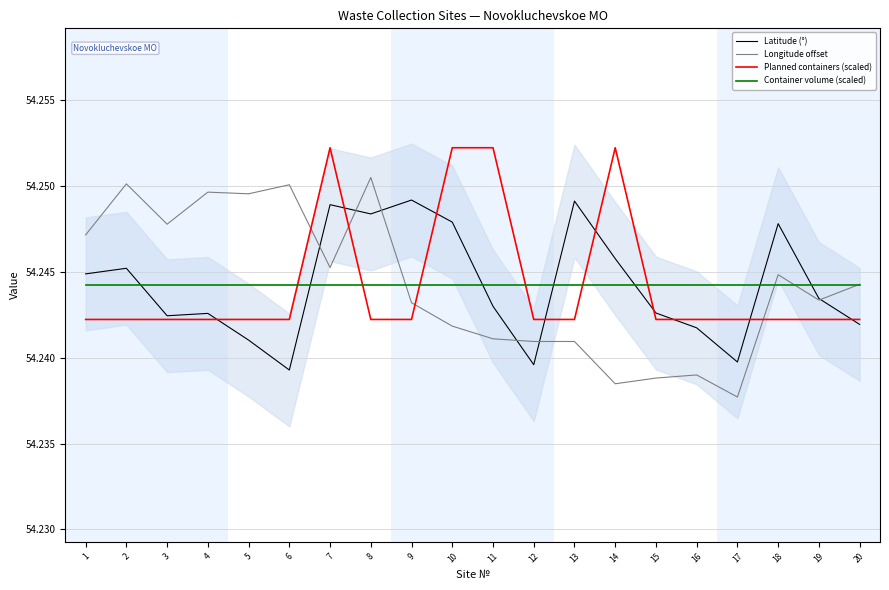

Reading left to right, transcribe all the data shown in this chart.

Latitude (°): 54.2	54.2	54.2	54.2	54.2	54.2	54.2	54.2	54.2	54.2	54.2	54.2	54.2	54.2	54.2	54.2	54.2	54.2	54.2	54.2
Longitude offset: 54.2	54.3	54.2	54.2	54.2	54.3	54.2	54.3	54.2	54.2	54.2	54.2	54.2	54.2	54.2	54.2	54.2	54.2	54.2	54.2
Planned containers (scaled): 54.2	54.2	54.2	54.2	54.2	54.2	54.3	54.2	54.2	54.3	54.3	54.2	54.2	54.3	54.2	54.2	54.2	54.2	54.2	54.2
Container volume (scaled): 54.2	54.2	54.2	54.2	54.2	54.2	54.2	54.2	54.2	54.2	54.2	54.2	54.2	54.2	54.2	54.2	54.2	54.2	54.2	54.2